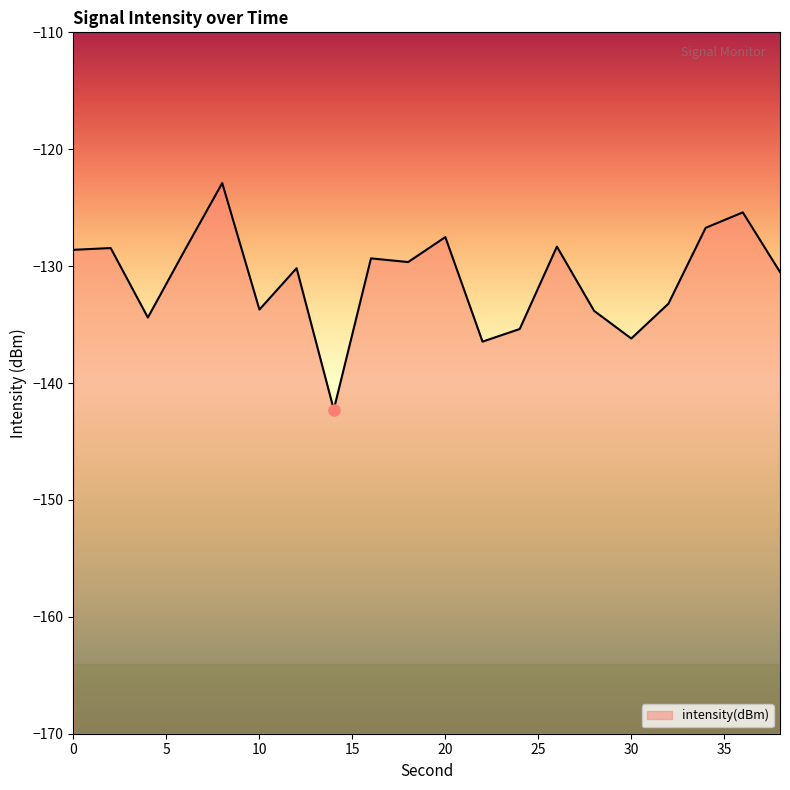

What is the average value?

-131.1